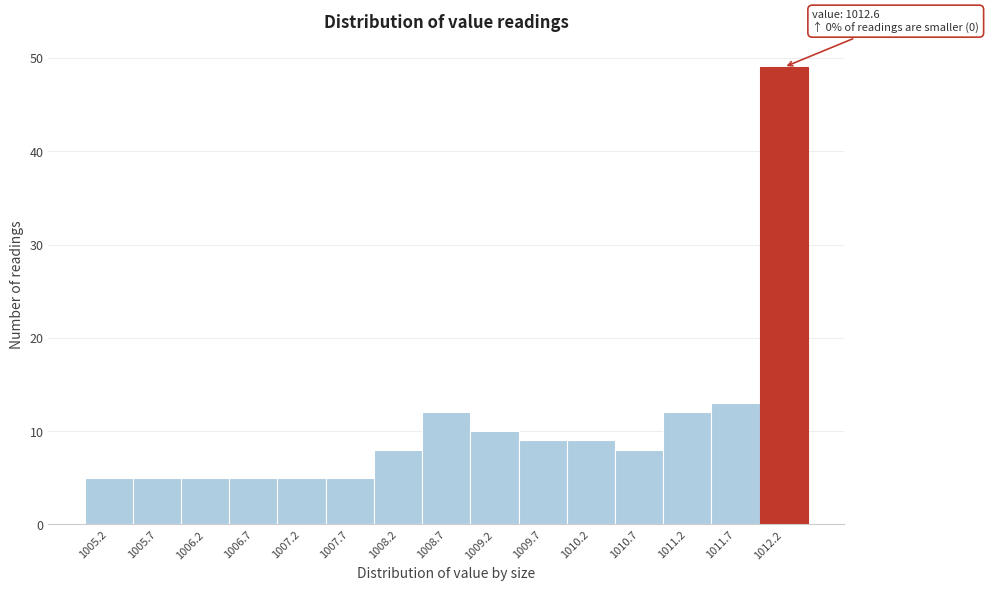

Reading left to right, transcribe all the data shown in this chart.

1005.2=5	1005.7=5	1006.2=5	1006.7=5	1007.2=5	1007.7=5	1008.2=8	1008.7=12	1009.2=10	1009.7=9	1010.2=9	1010.7=8	1011.2=12	1011.7=13	1012.2=49